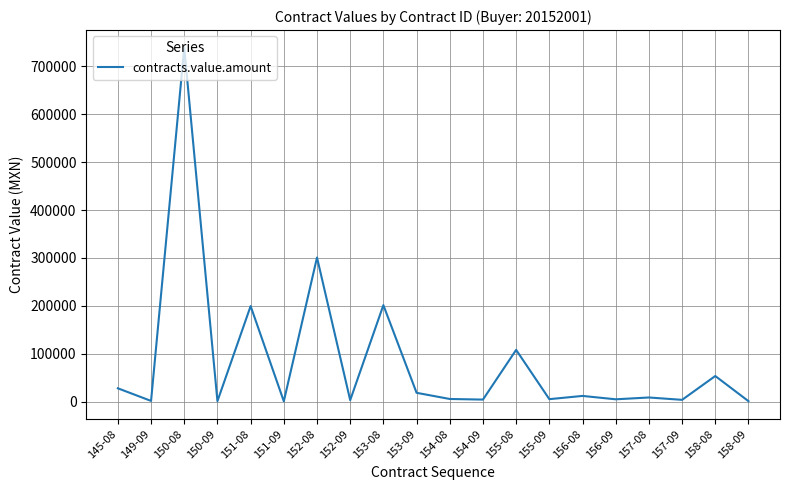

What is the maximum value shown in the chart?

739130.0